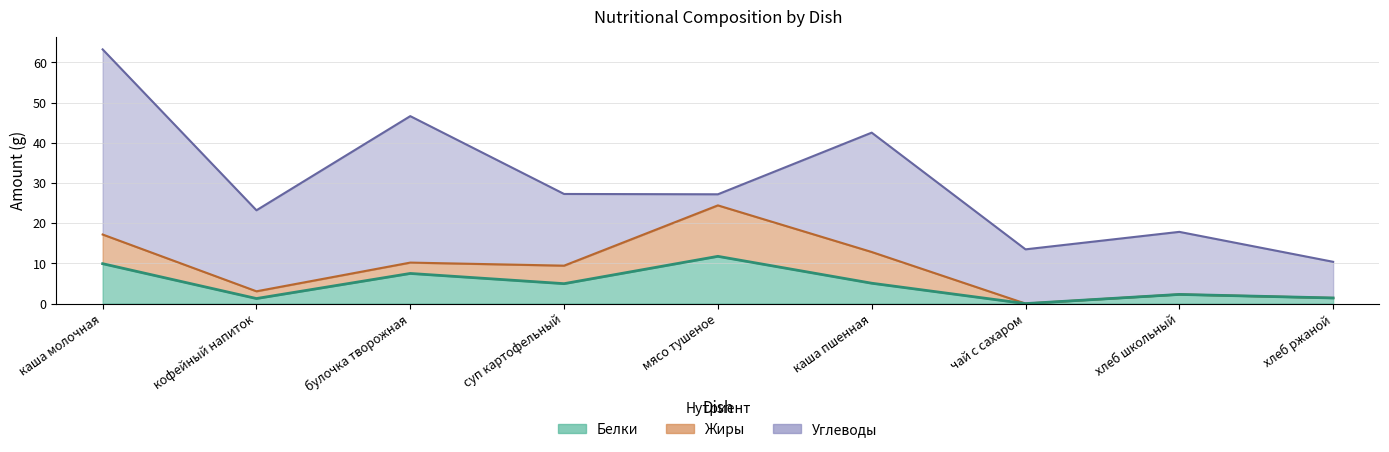

Reading left to right, extract all data points from this chart.

Белки: 9.9	1.3	7.5	5.0	11.8	5.1	0.0	2.3	1.4
Жиры: 7.3	1.8	2.7	4.5	12.7	7.8	0.0	0.0	0.0
Углеводы: 46.1	20.2	36.5	17.8	2.8	29.7	13.5	15.6	9.0